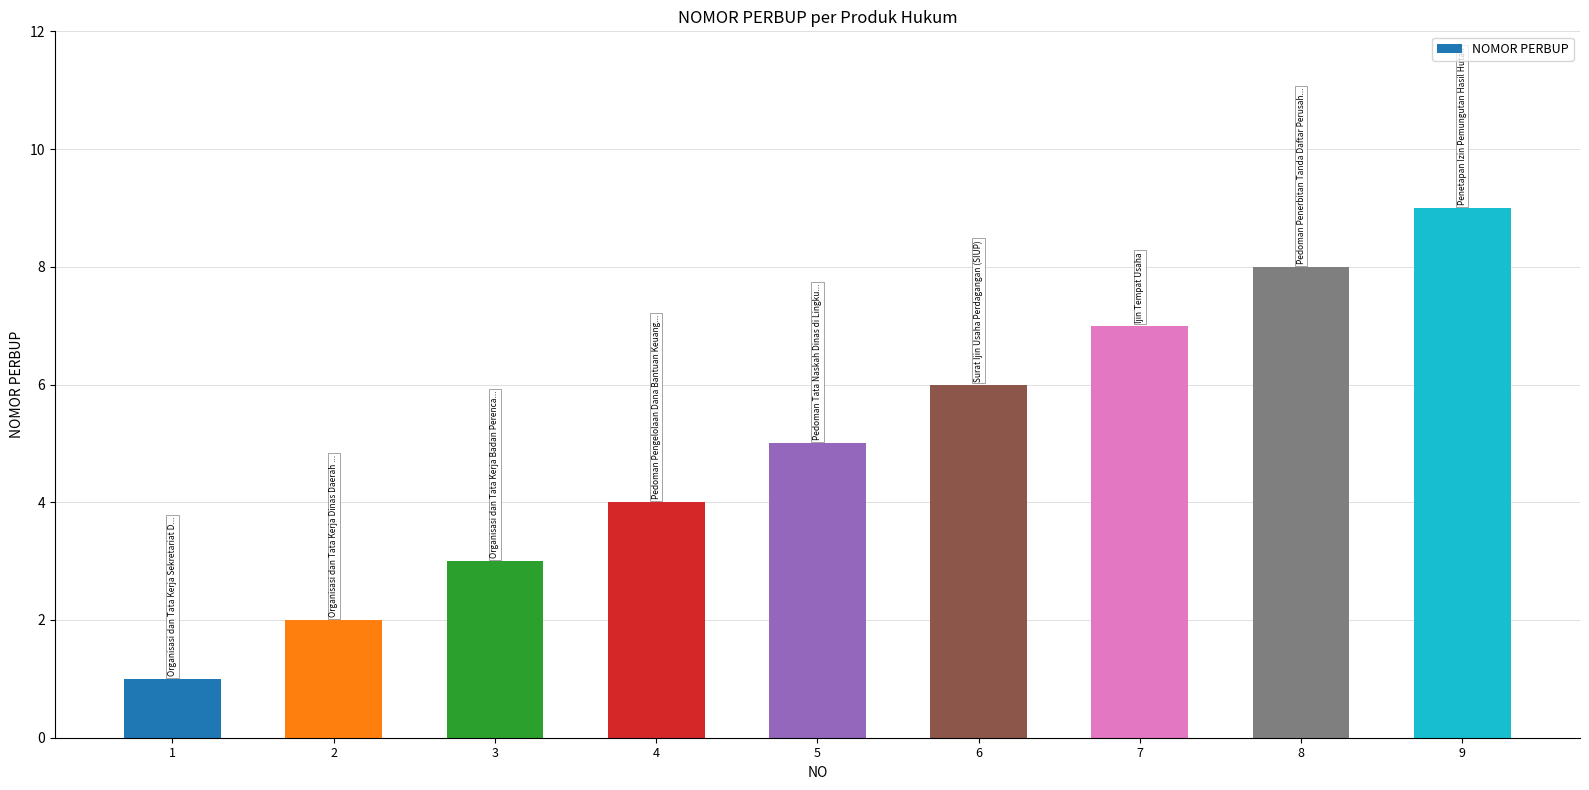

Does the chart contain stacked bars?

No